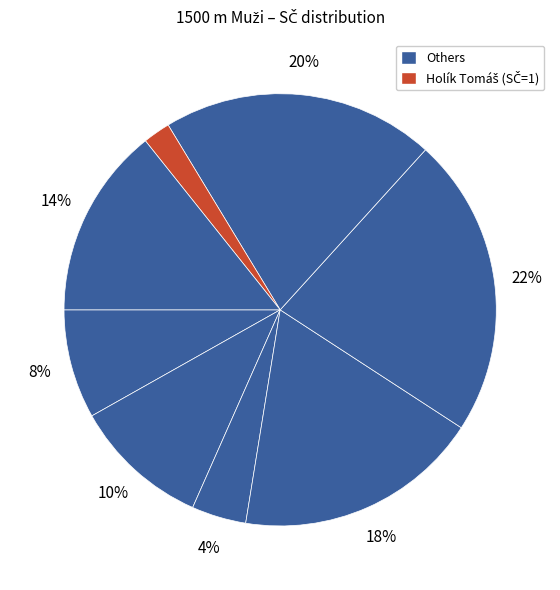

How many segments does this pie chart have?

8